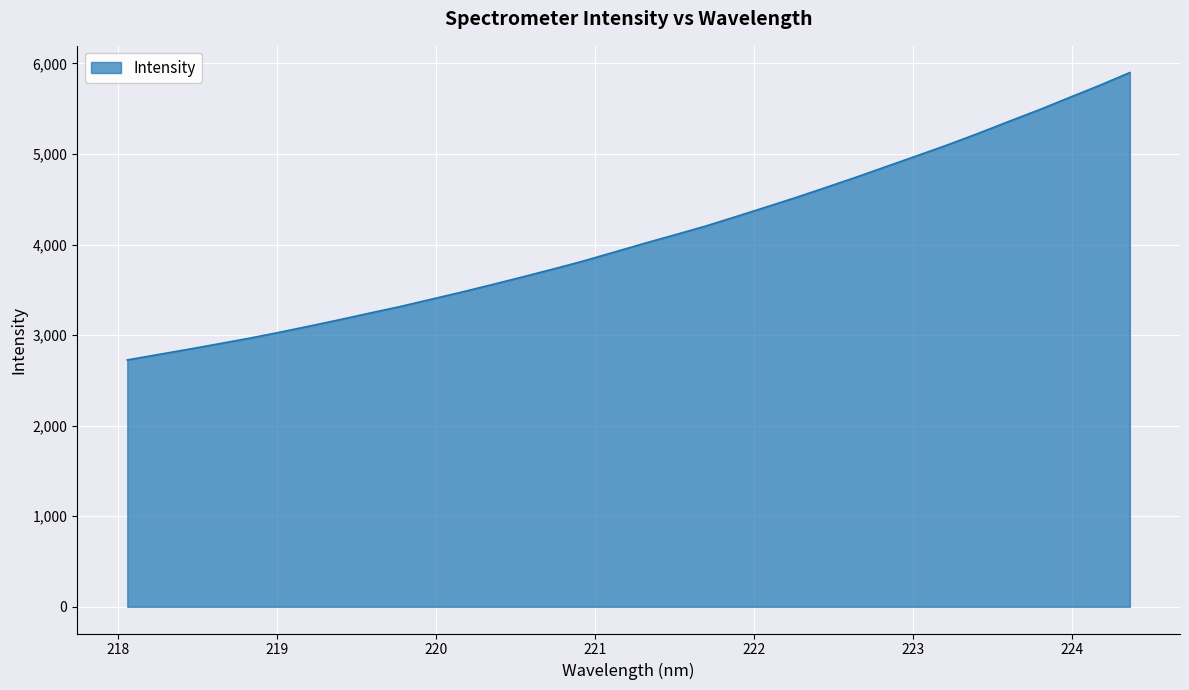

Reading left to right, extract all data points from this chart.

2725.8	2784.7	2843.0	2903.7	2965.1	3031.1	3100.5	3171.6	3245.5	3317.5	3396.7	3475.5	3558.2	3642.9	3729.0	3818.5	3915.3	4012.6	4106.4	4201.8	4306.2	4412.6	4520.0	4632.5	4746.4	4864.8	4982.9	5101.7	5227.9	5358.6	5487.0	5623.0	5757.8	5899.6